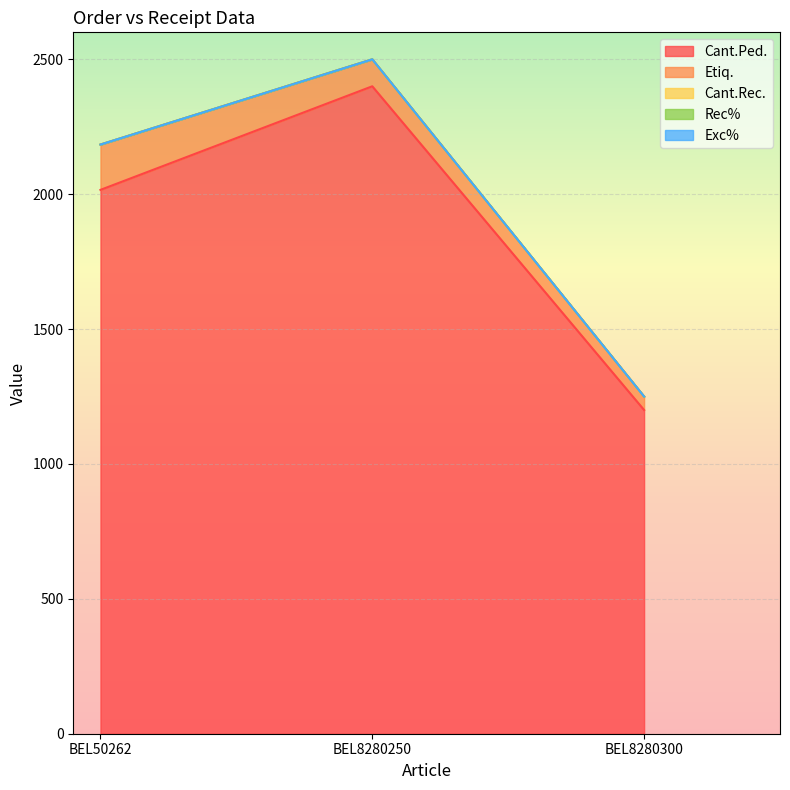

Rank the series by their maximum value, from highest to lowest.

Cant.Ped., Etiq., Cant.Rec., Rec%, Exc%